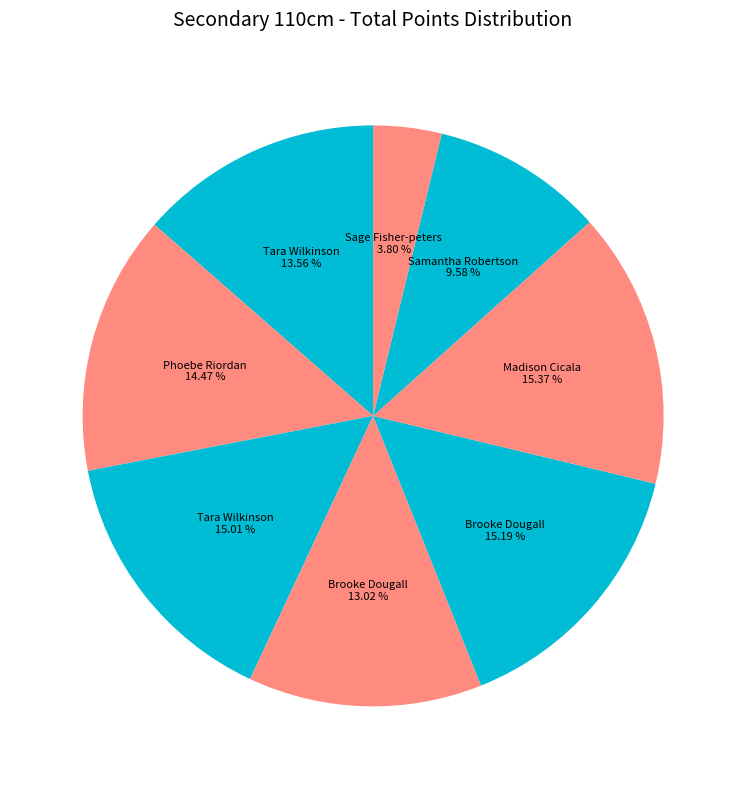

Which category has the biggest portion of the pie?

Madison Cicala